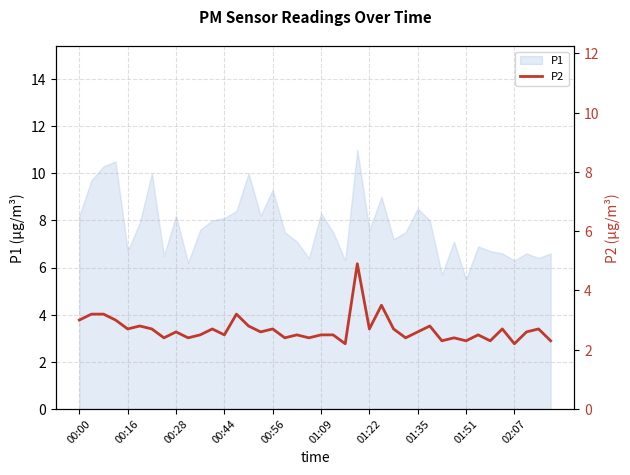

The chart shows a value of 1.0 at 02:07. True or false?

False